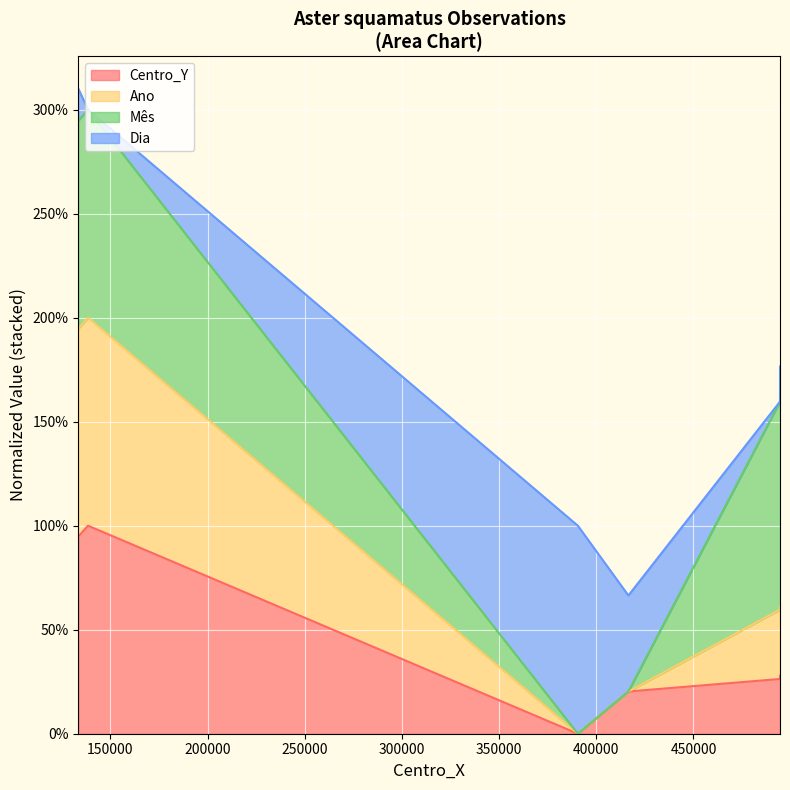

What is the sum of all Centro_Y values?

269.2